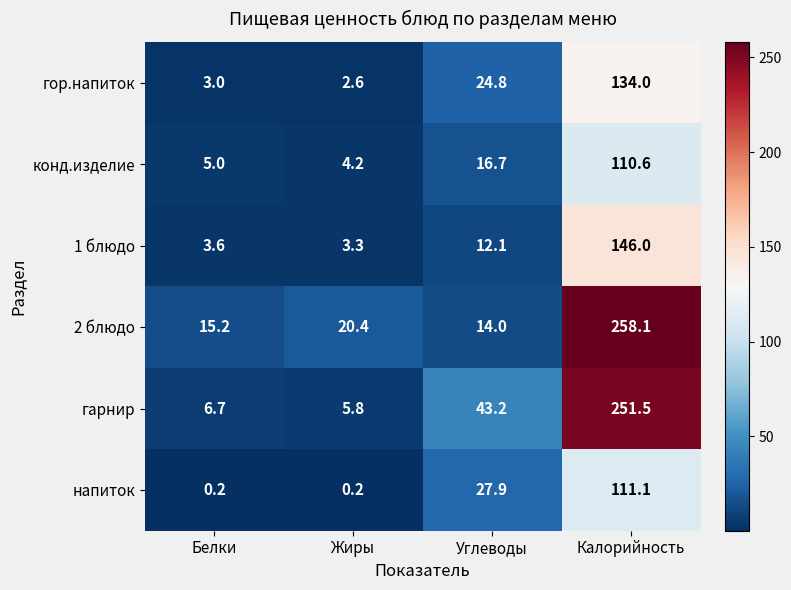

At how many categories does at least one series exceed 69?

1